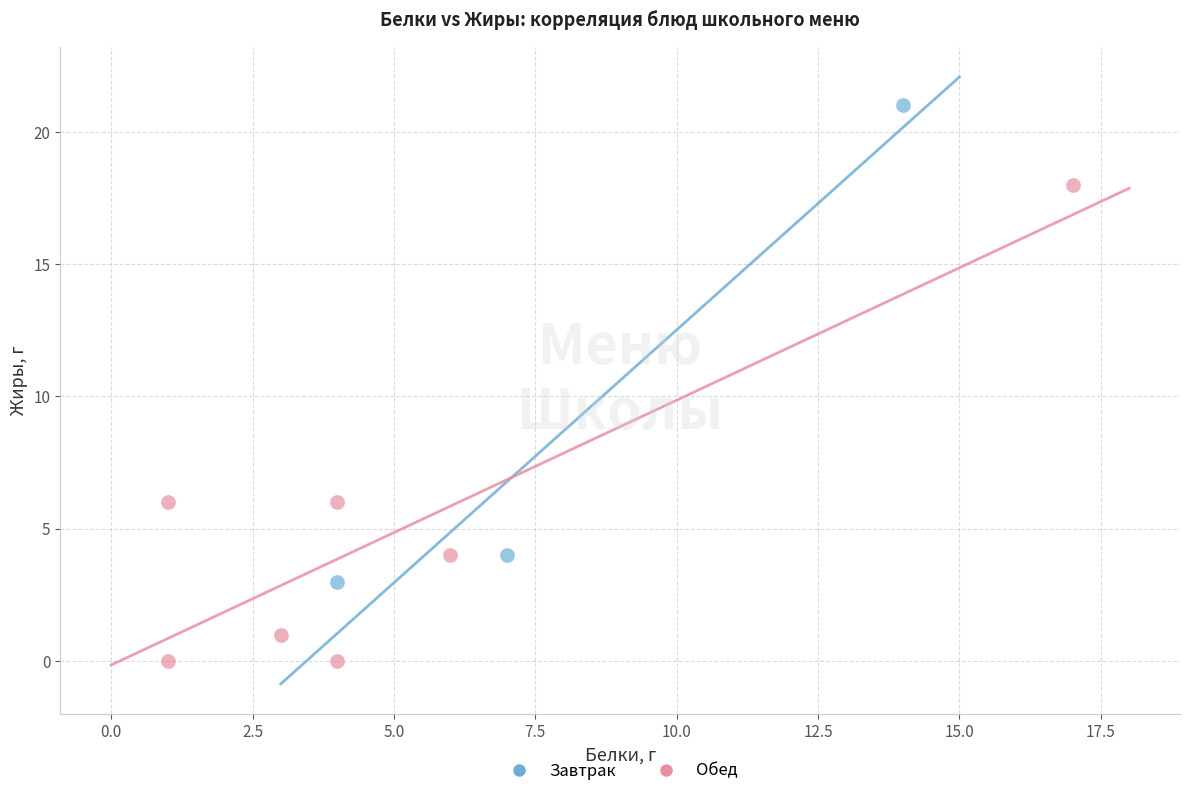

Which series contains the highest Y value?

Завтрак